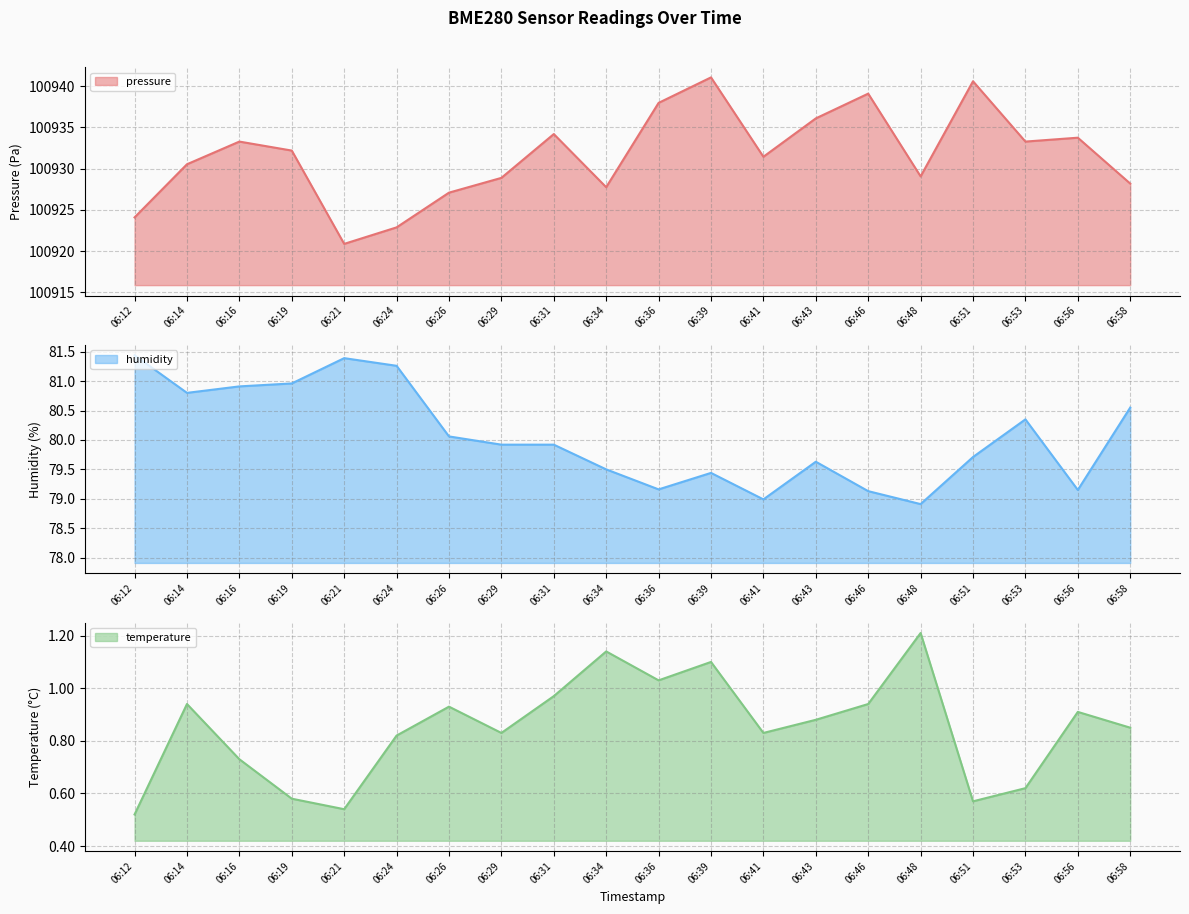

True or false: temperature and humidity cross at least once.

False